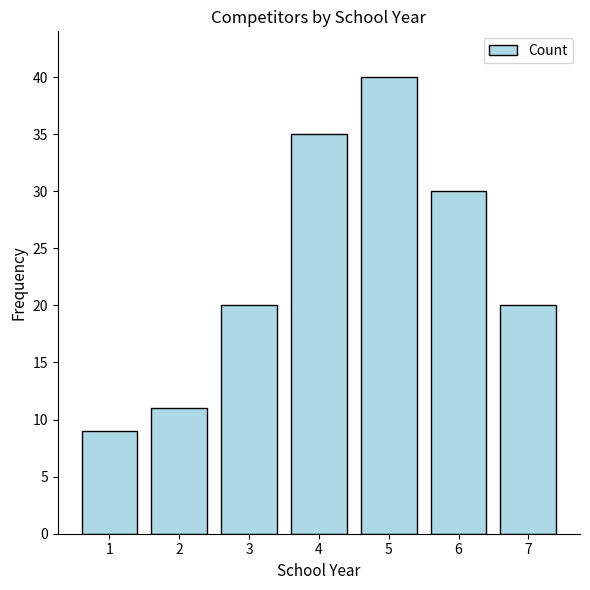

What is the maximum value shown in the chart?

40